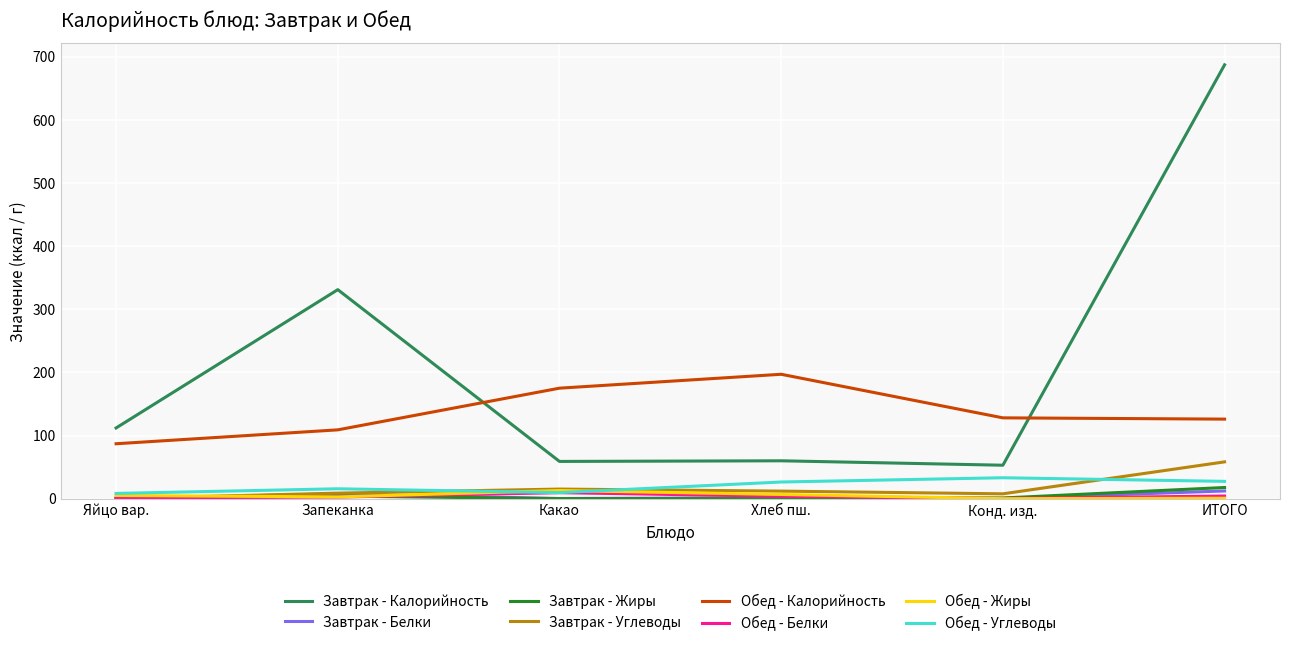

Between Запеканка and Конд. изд., which series saw the biggest shift?

Завтрак - Калорийность